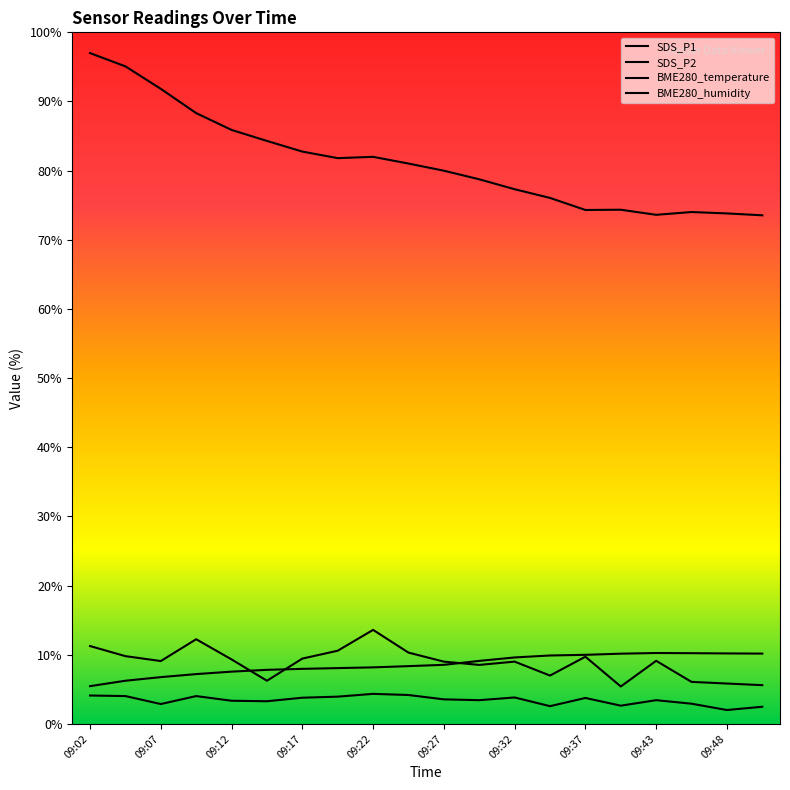

What is the difference between the maximum and minimum values in the BME280_humidity series?

23.5